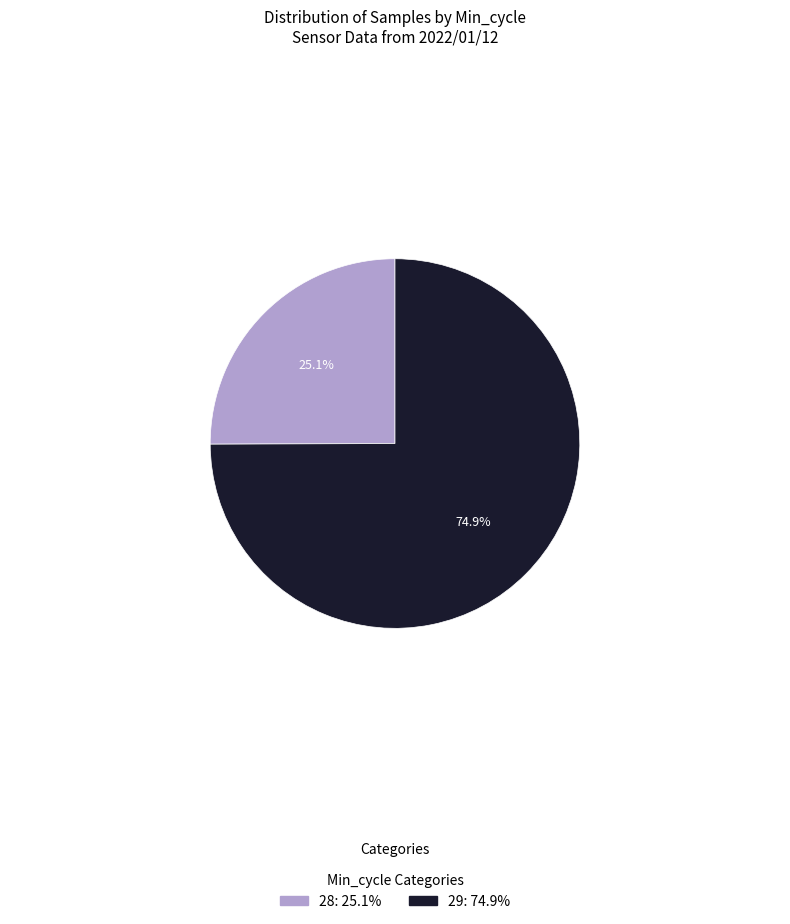

How many slices are in this pie chart?

2